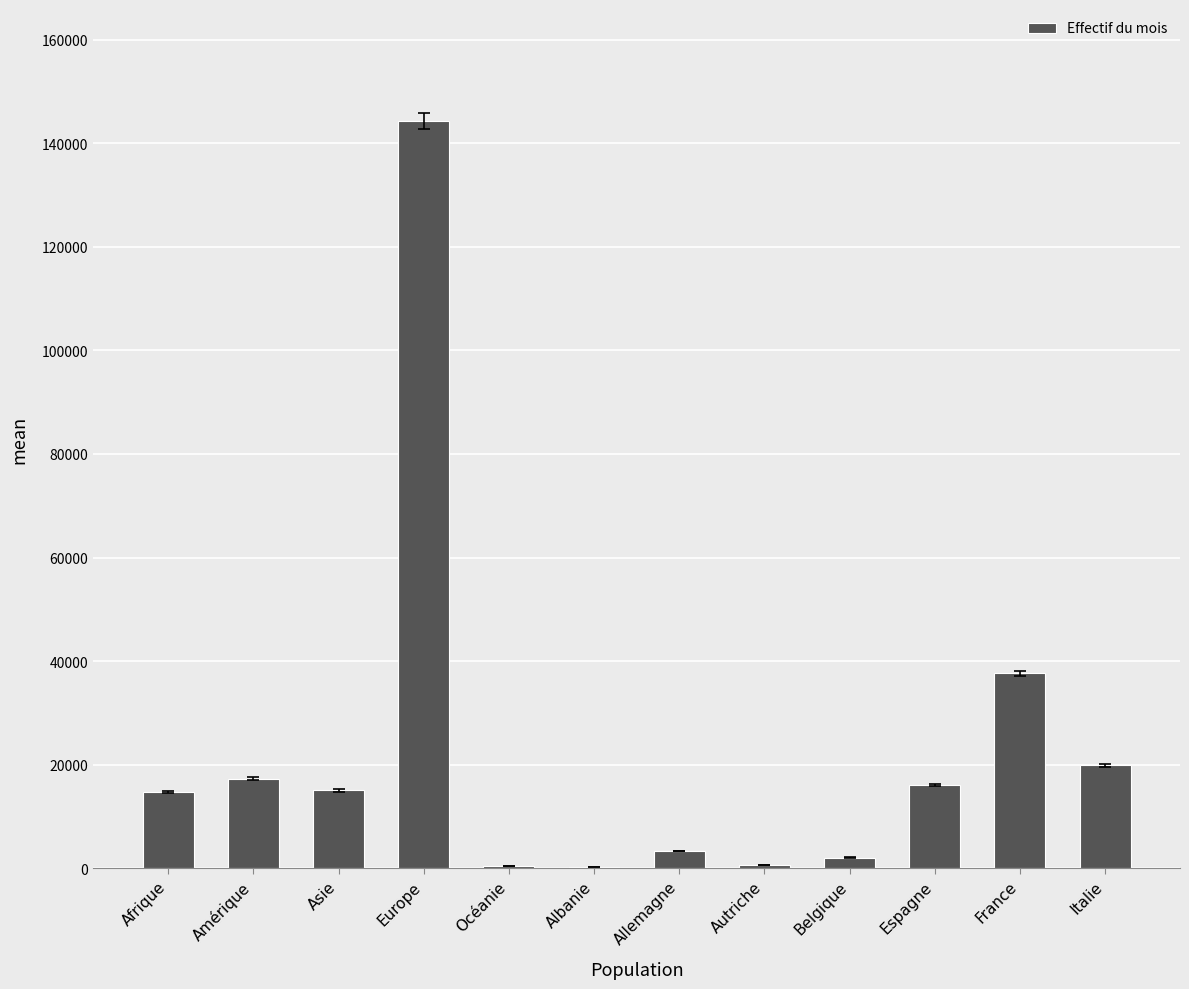

What is the sum of all values?

272056